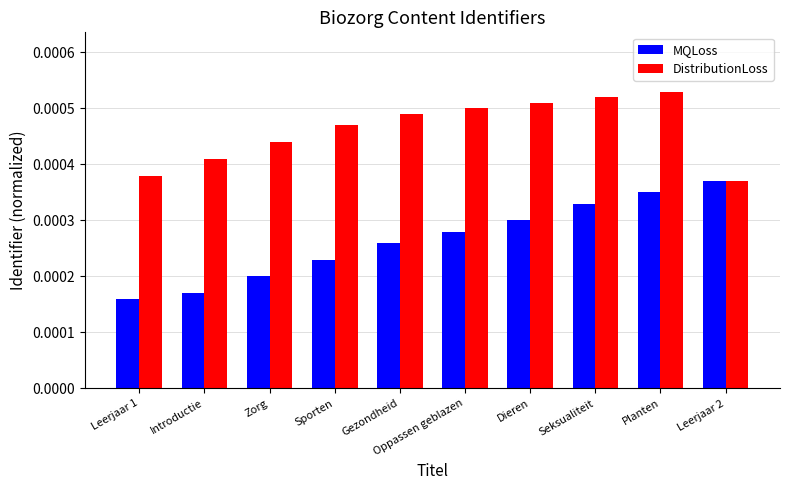

Rank the series at Sporten from highest to lowest value.

DistributionLoss, MQLoss